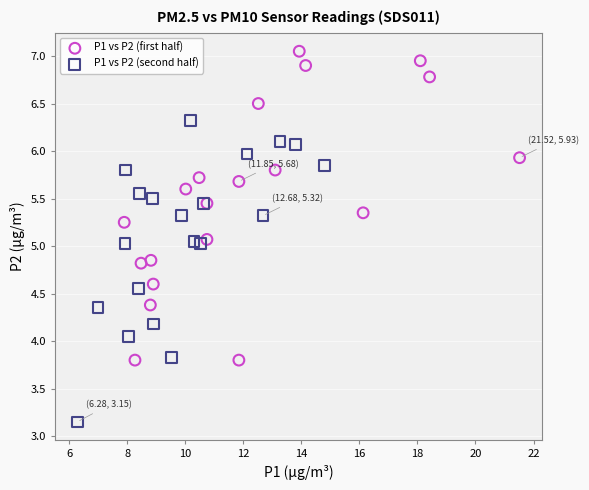

Which series contains the lowest Y value?

P1 vs P2 (second half)